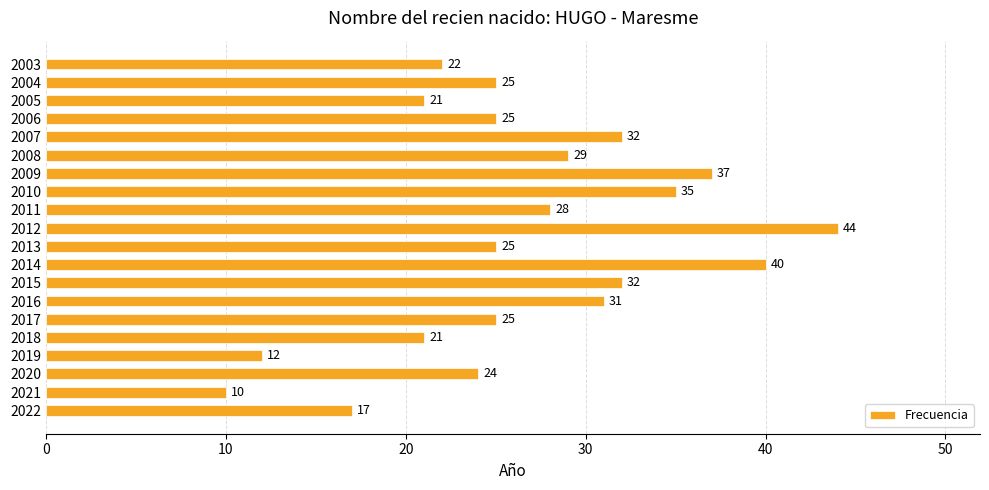

True or false: the data shows 17 at 2006.

False